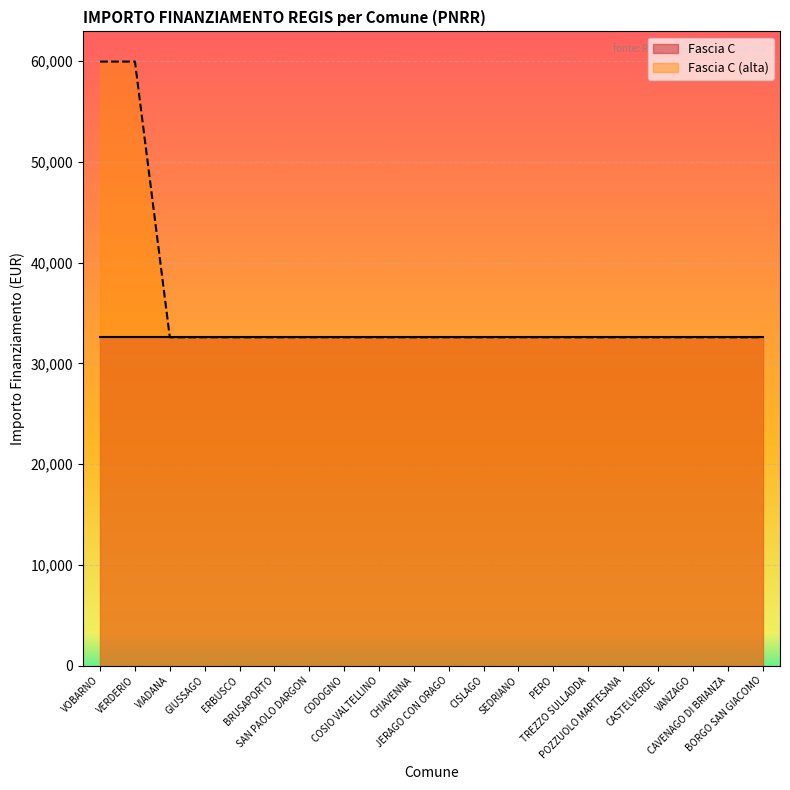

Which has a higher value, BORGO SAN GIACOMO or CASTELVERDE?

BORGO SAN GIACOMO